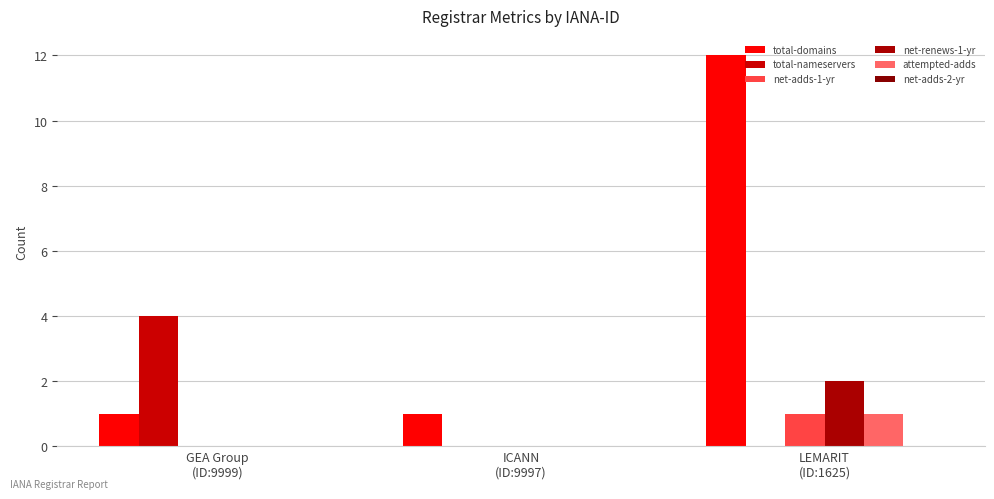

What is the sum of all net-adds-1-yr values?

1